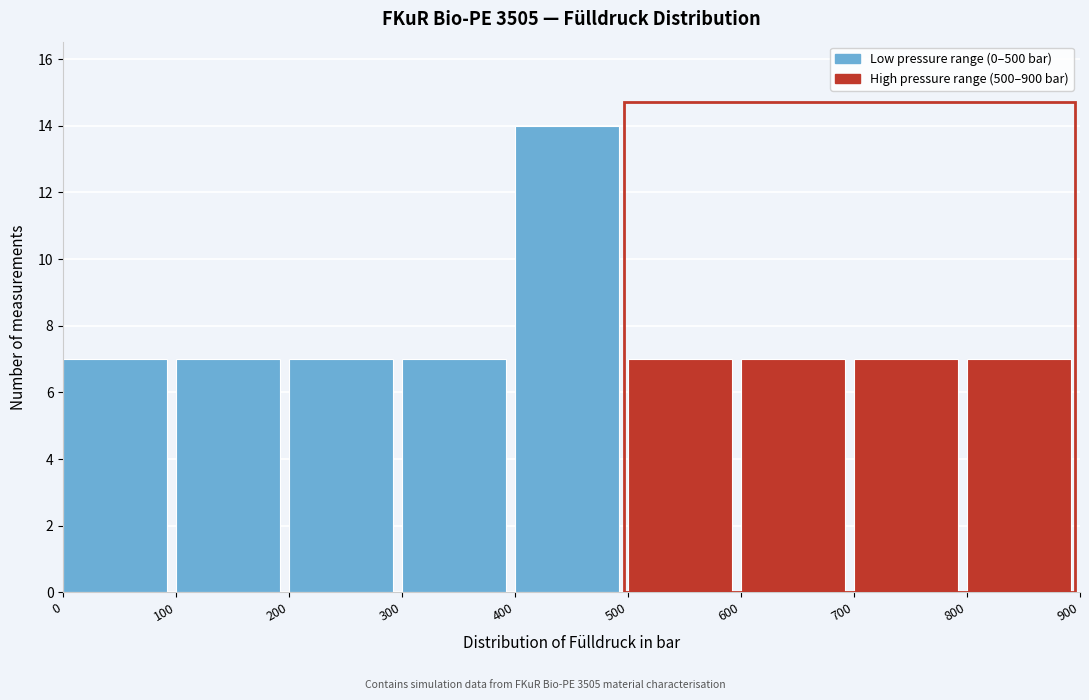

Reading left to right, transcribe this chart: for each bar, give the range it covers on the x-axis and its height. The values are not printed on the chart, so give them approximately, as read against the axis.

0 to 100: 7
100 to 200: 7
200 to 300: 7
300 to 400: 7
400 to 500: 14
500 to 600: 7
600 to 700: 7
700 to 800: 7
800 to 900: 7